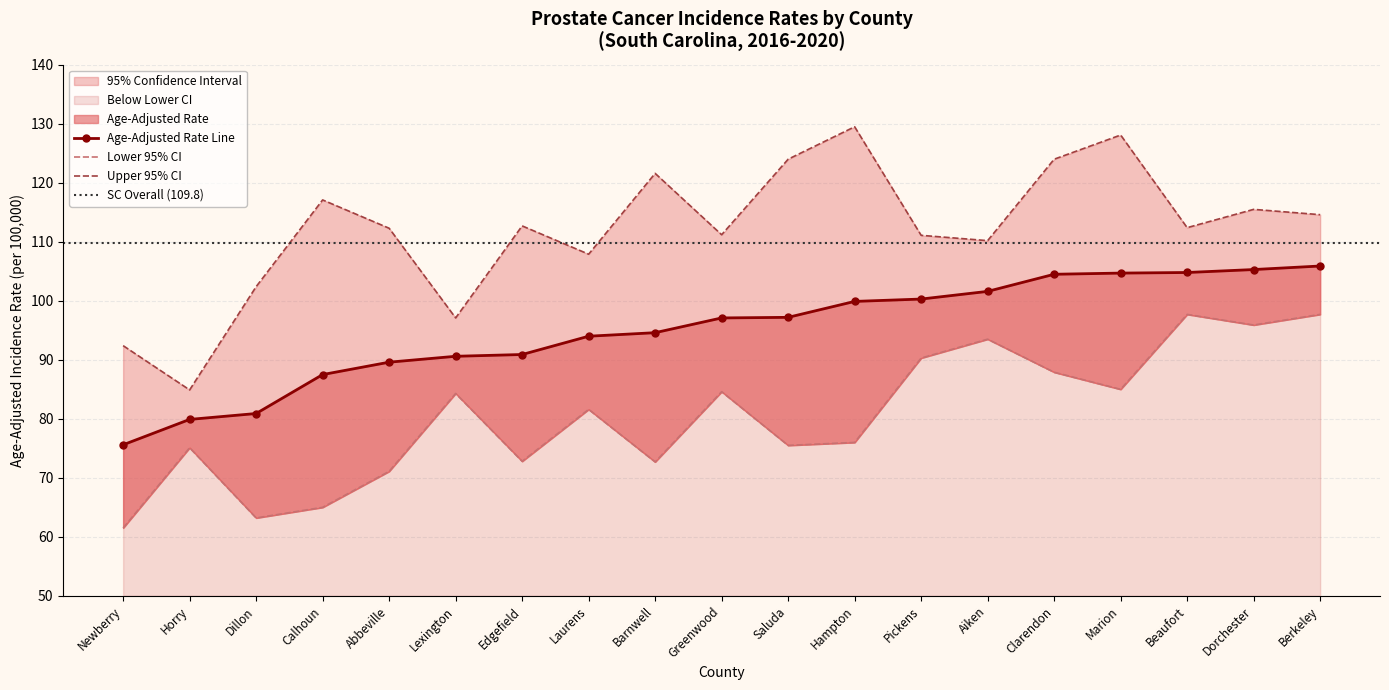

True or false: Age-Adjusted Rate and Upper 95% CI cross at least once.

False